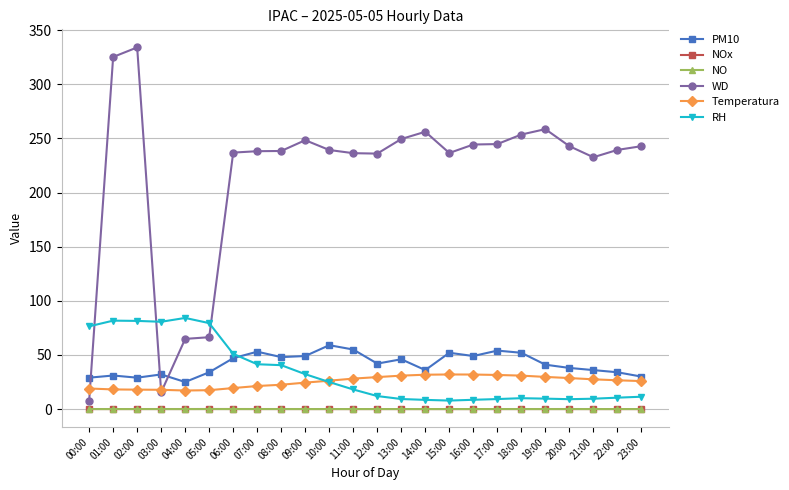

Count the number of categories in the chart.

24